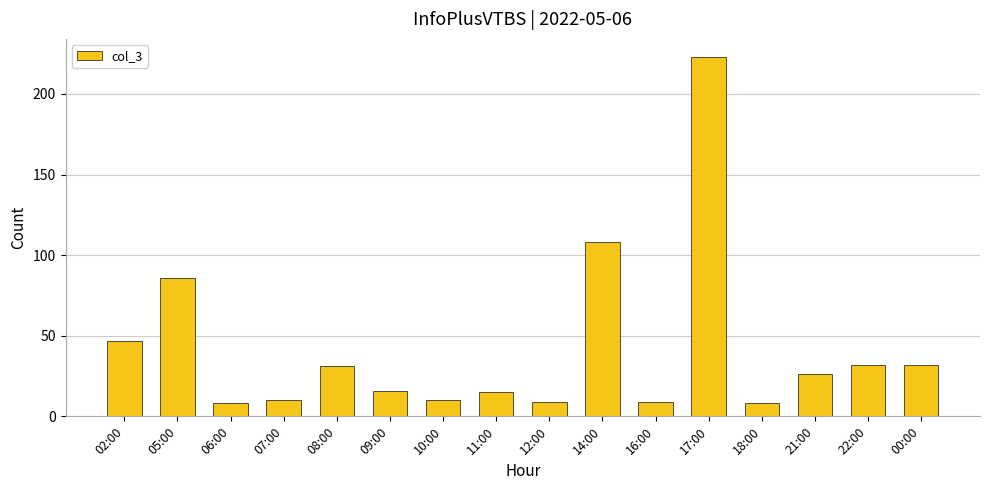

Reading right to left, list all the values displayed in this chart.

32	32	26	8	223	9	108	9	15	10	16	31	10	8	86	47